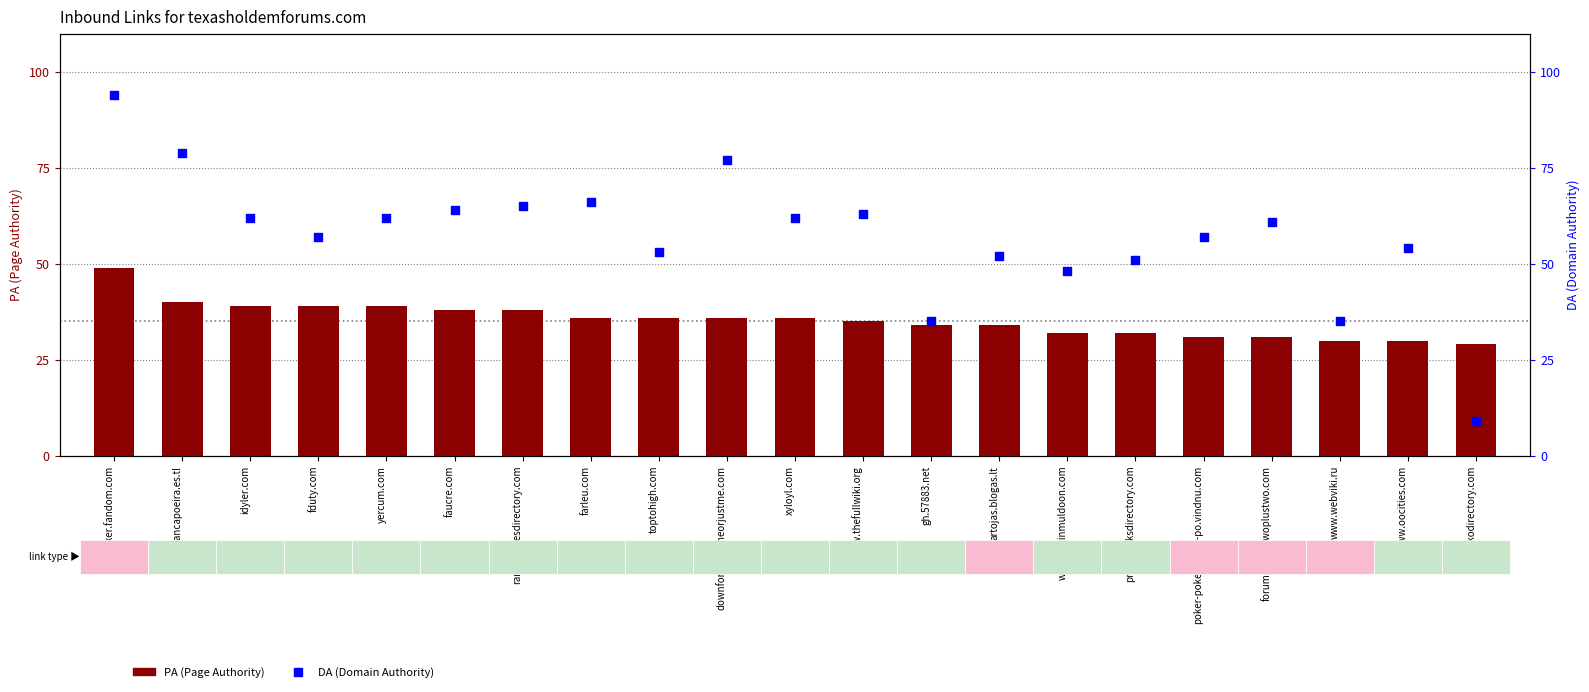

Which series has the largest Y range (max minus min)?

DA (Domain Authority)